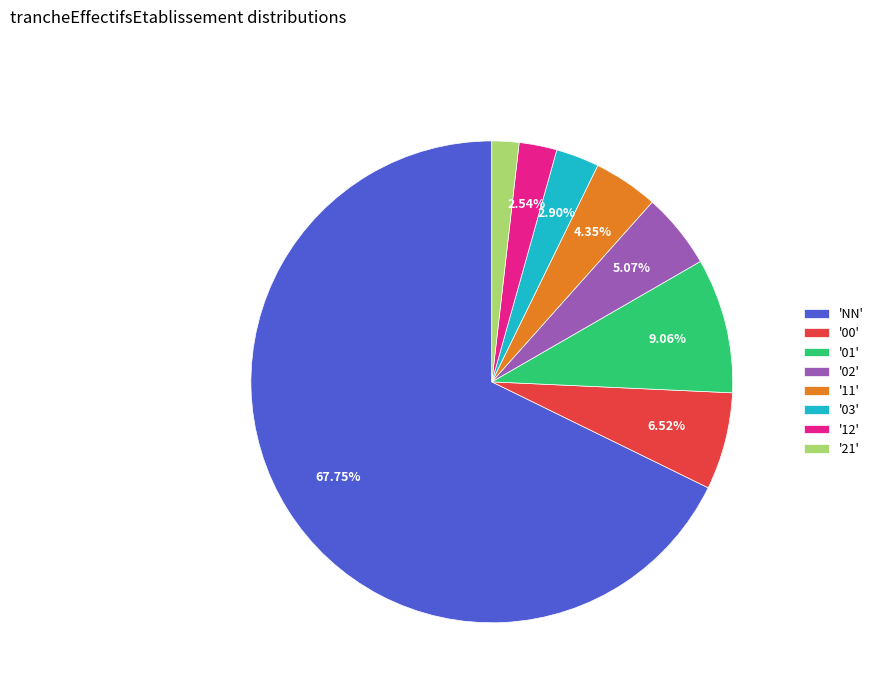

How many slices are in this pie chart?

8